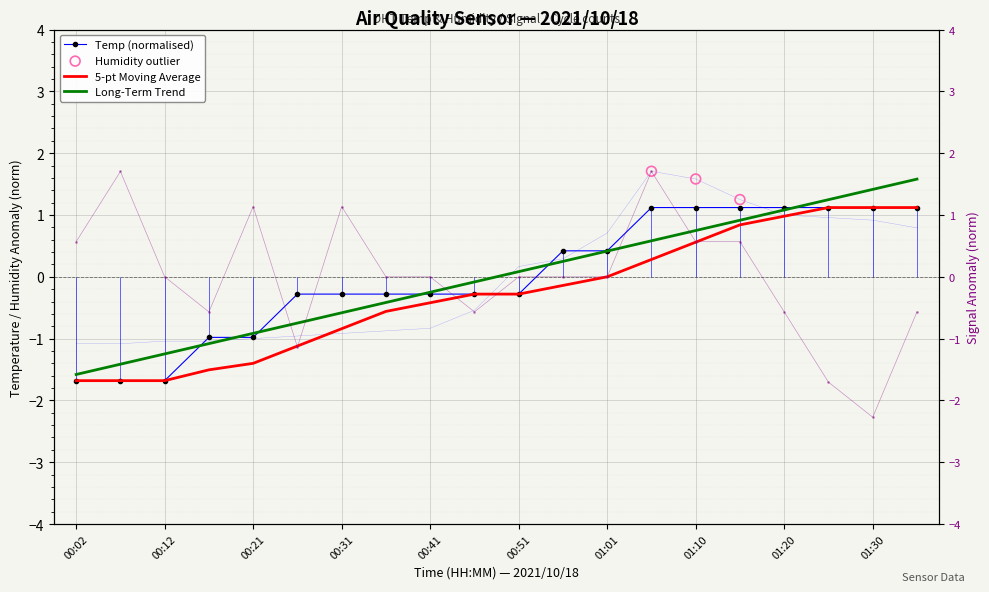

At how many categories does at least one series exceed 0?

14